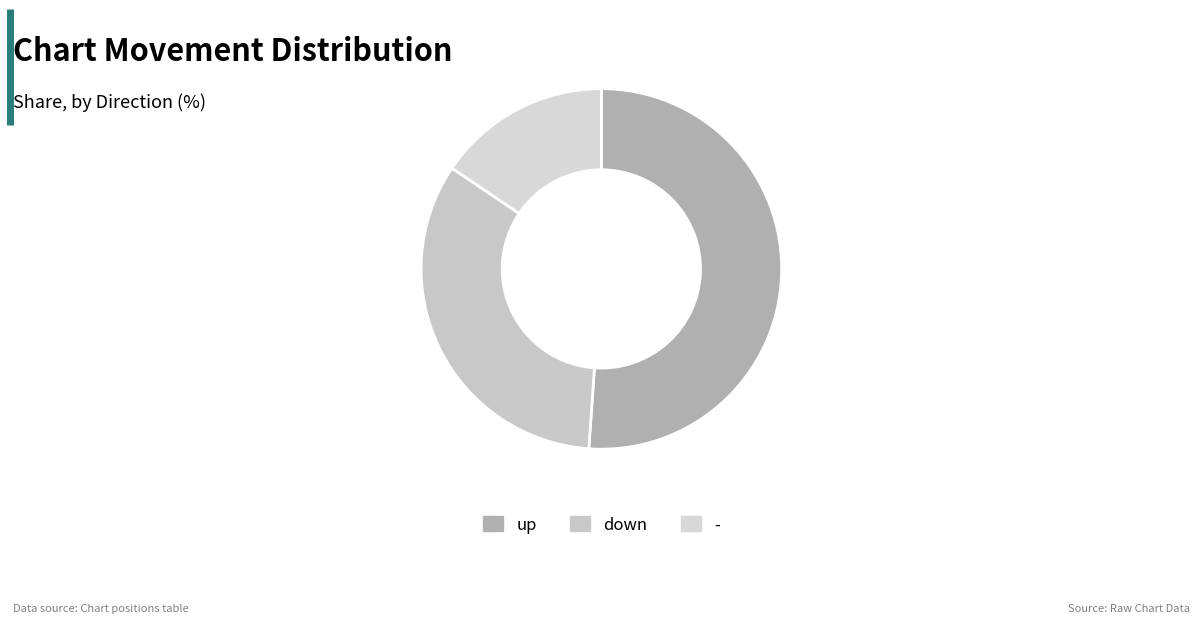

Rank the categories by value from lowest to highest.

-, down, up